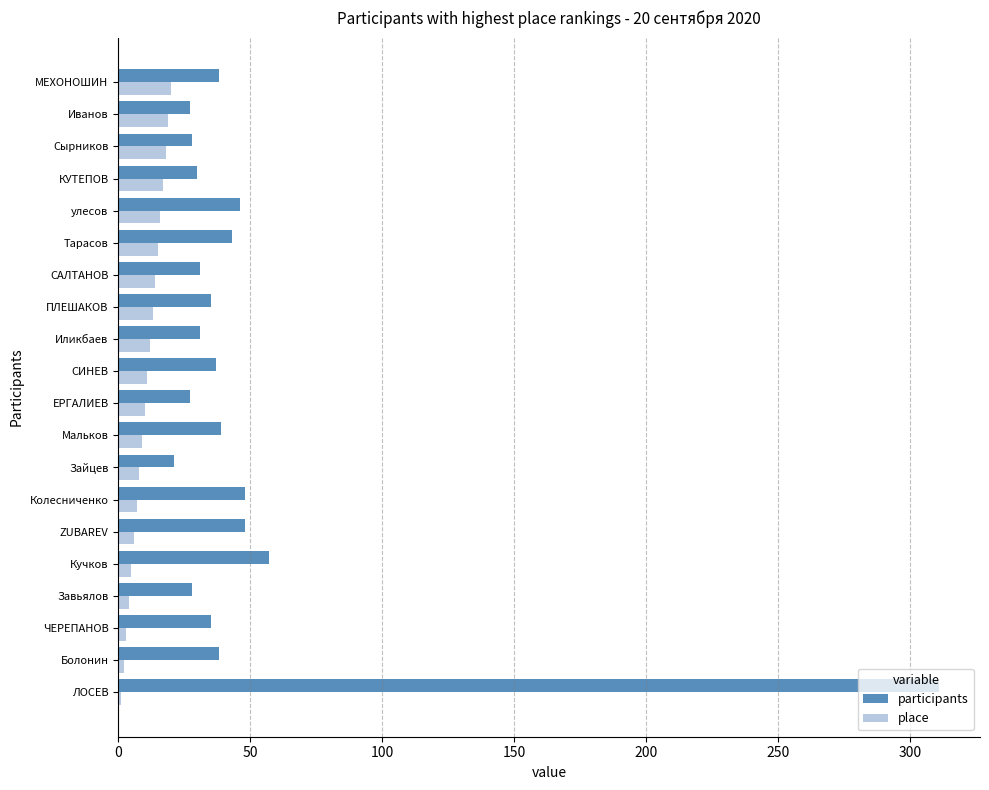

What are all the series names shown in the legend?

participants, place